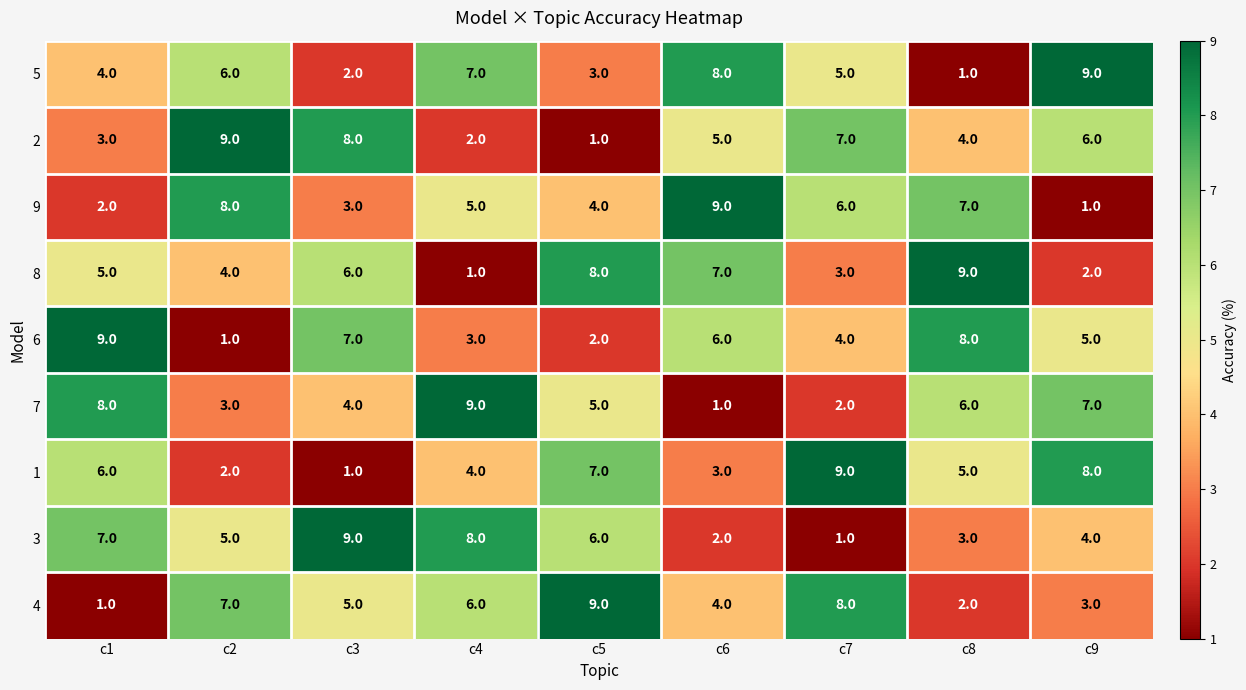

How many 1 values are between 3 and 7?

5